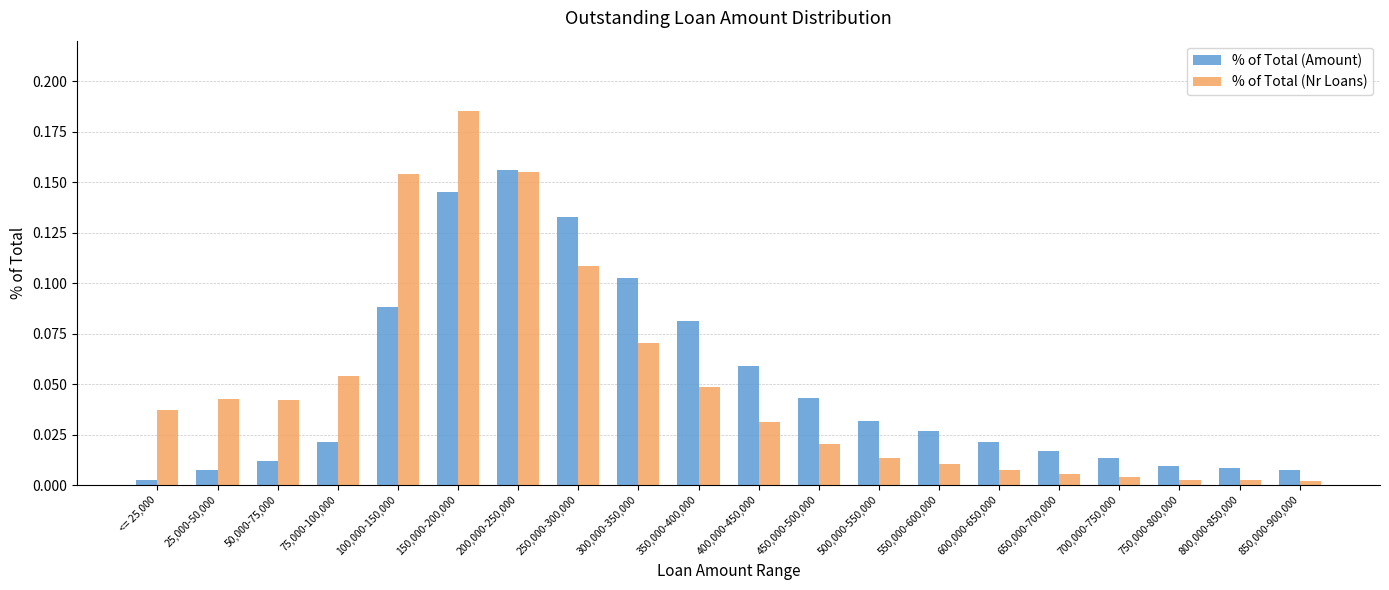

Is the value of % of Total (Amount) at <= 25,000 greater than the value of % of Total (Nr Loans) at 200,000-250,000?

No